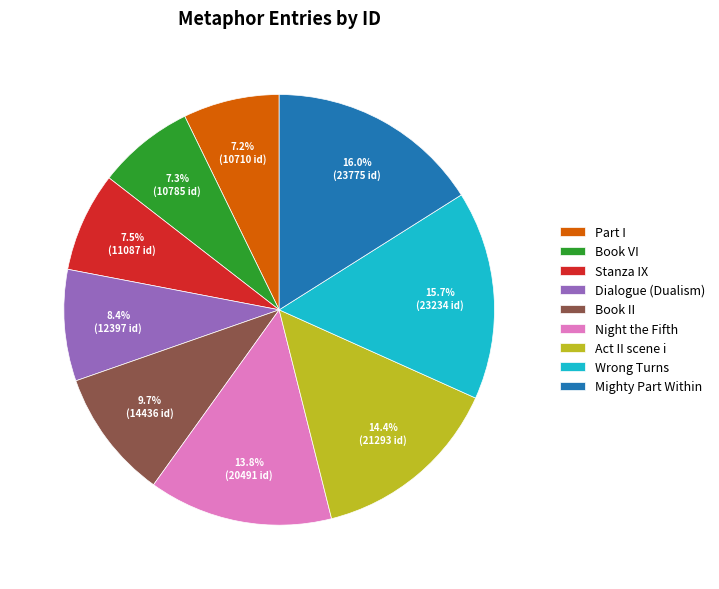

What percentage is the Book VI slice, to the nearest percent?

7%